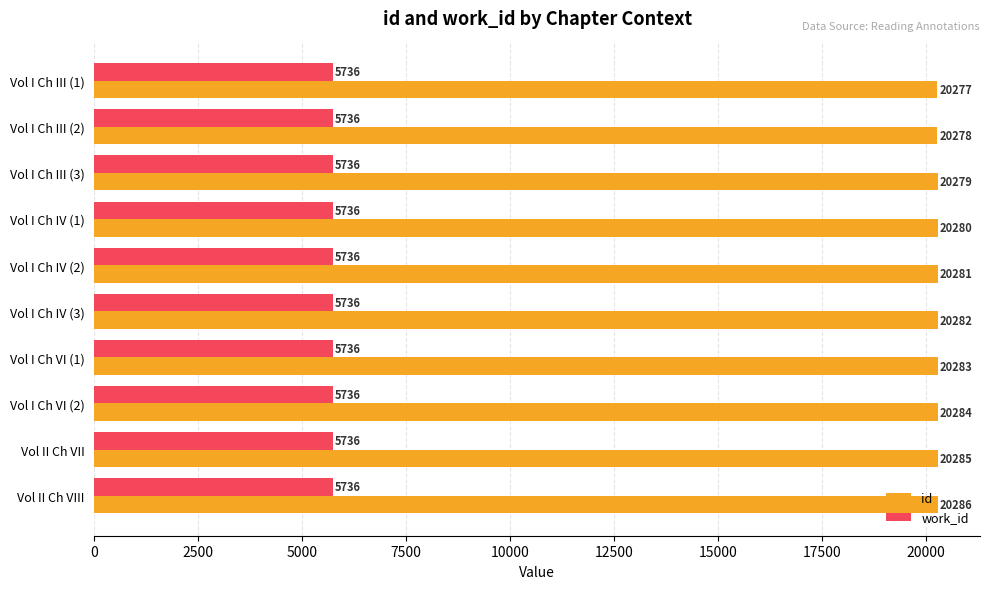

Which series has the largest range (max minus min)?

id